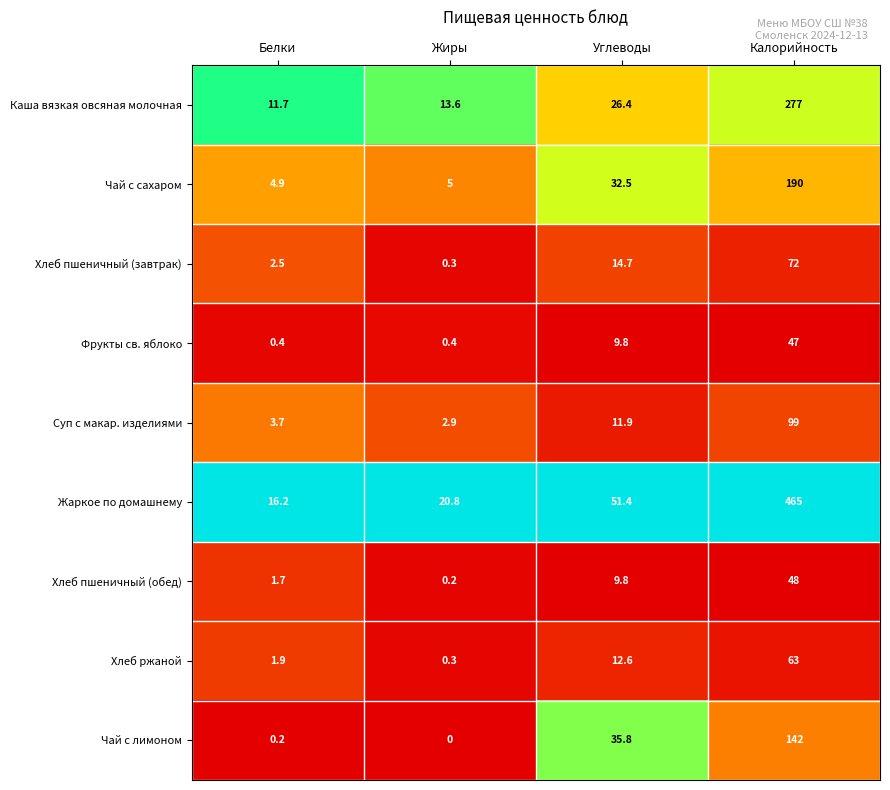

What is the difference between the Хлеб пшеничный (завтрак) values at Жиры and Белки?

2.2